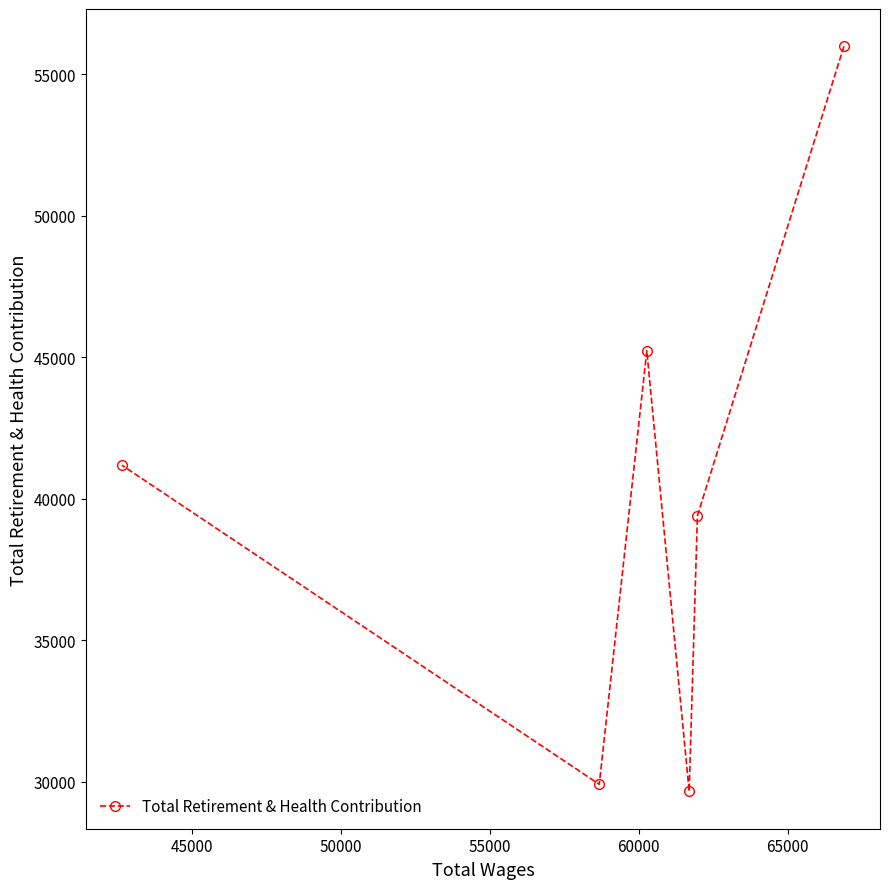

What is the smallest value displayed?

29664